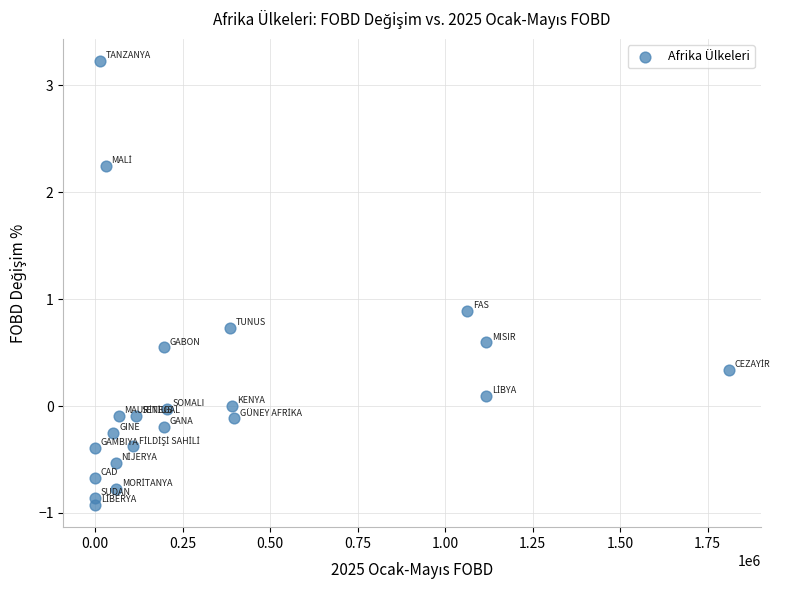

What Y value in the scatter plot is closest to 1?

0.9